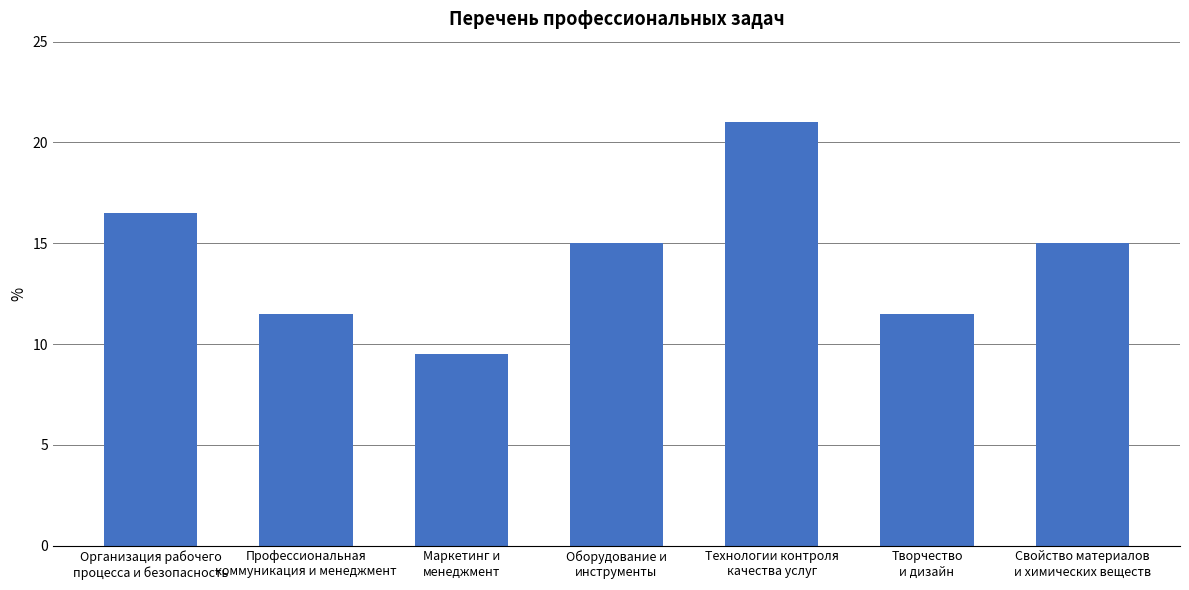

Is it true that the value at Организация рабочего
процесса и безопасность is 8.5?

False